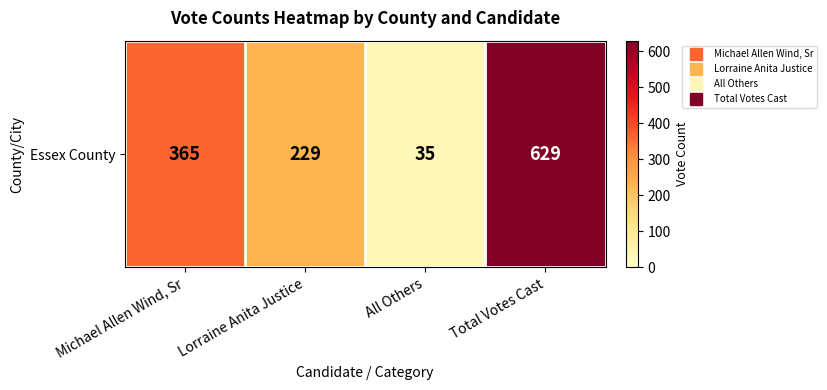

Reading right to left, list all the values displayed in this chart.

629	35	229	365